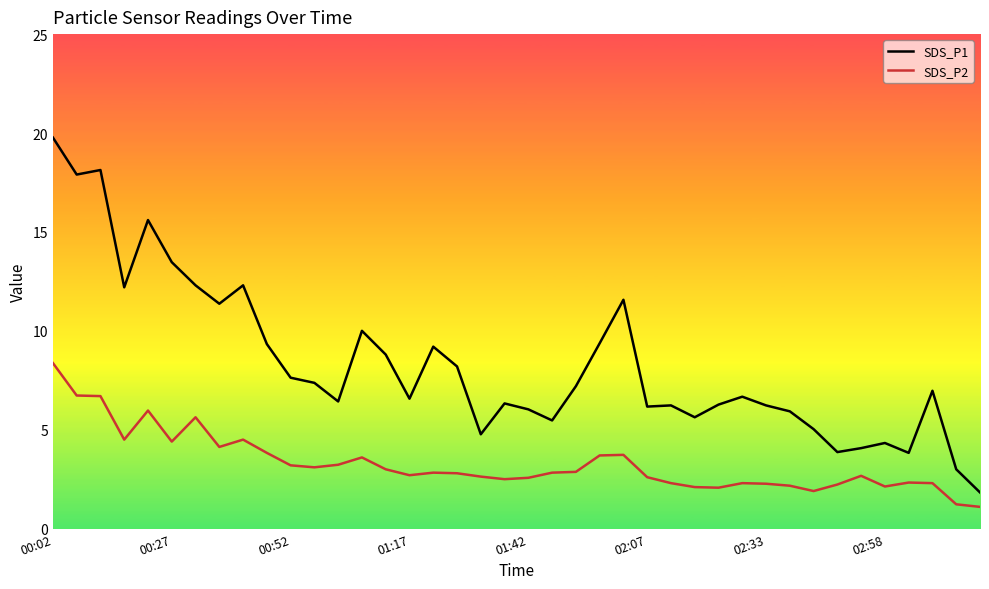

What is the difference between the maximum and minimum values in the SDS_P1 series?

17.9